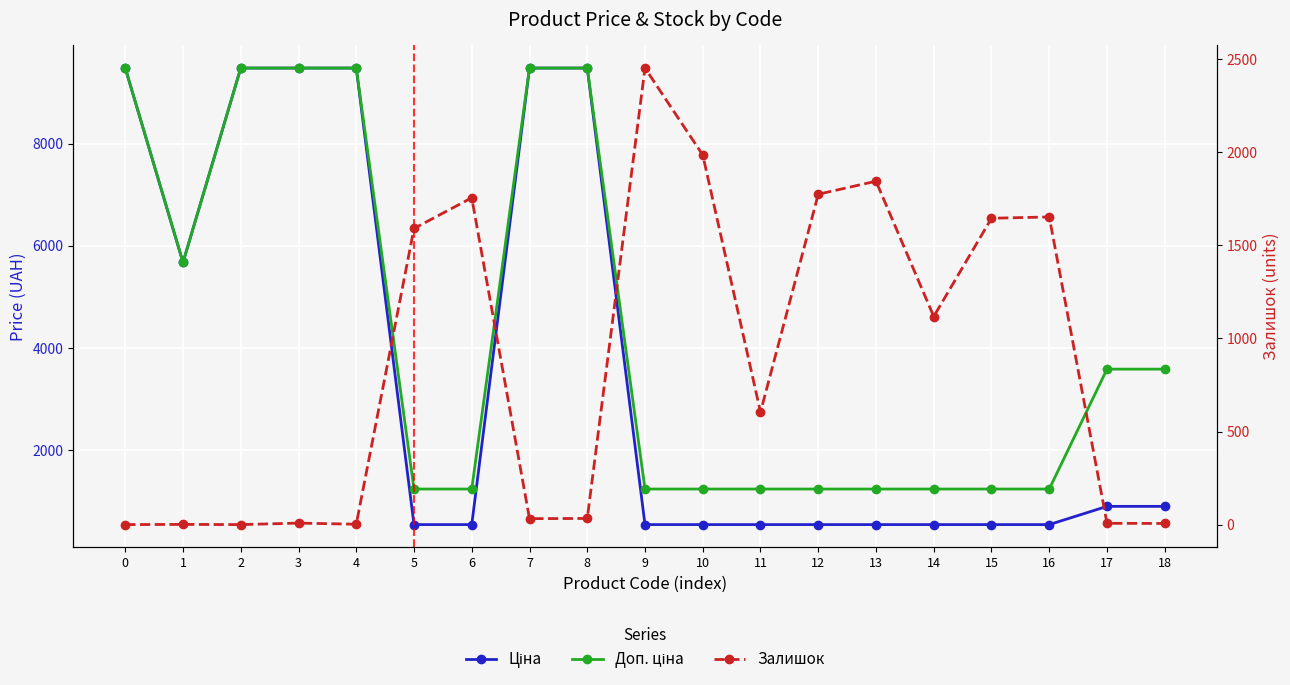

At how many categories does at least one series exceed 5612?

7